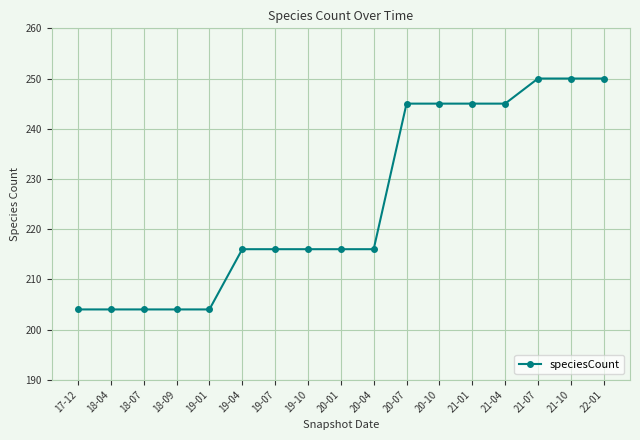

What is the greatest value displayed?

250